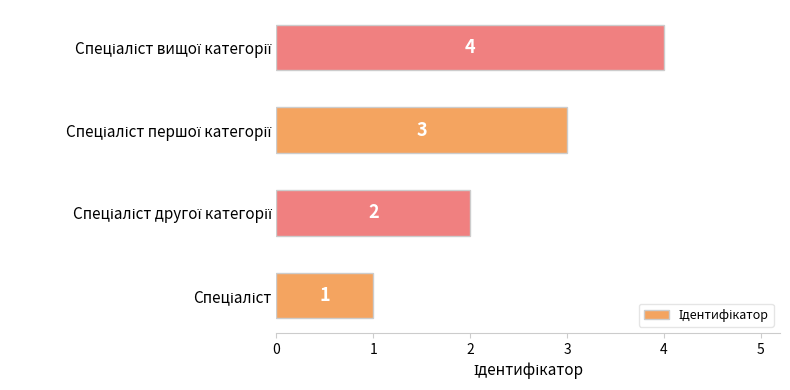

What is the difference between the maximum and minimum values?

3